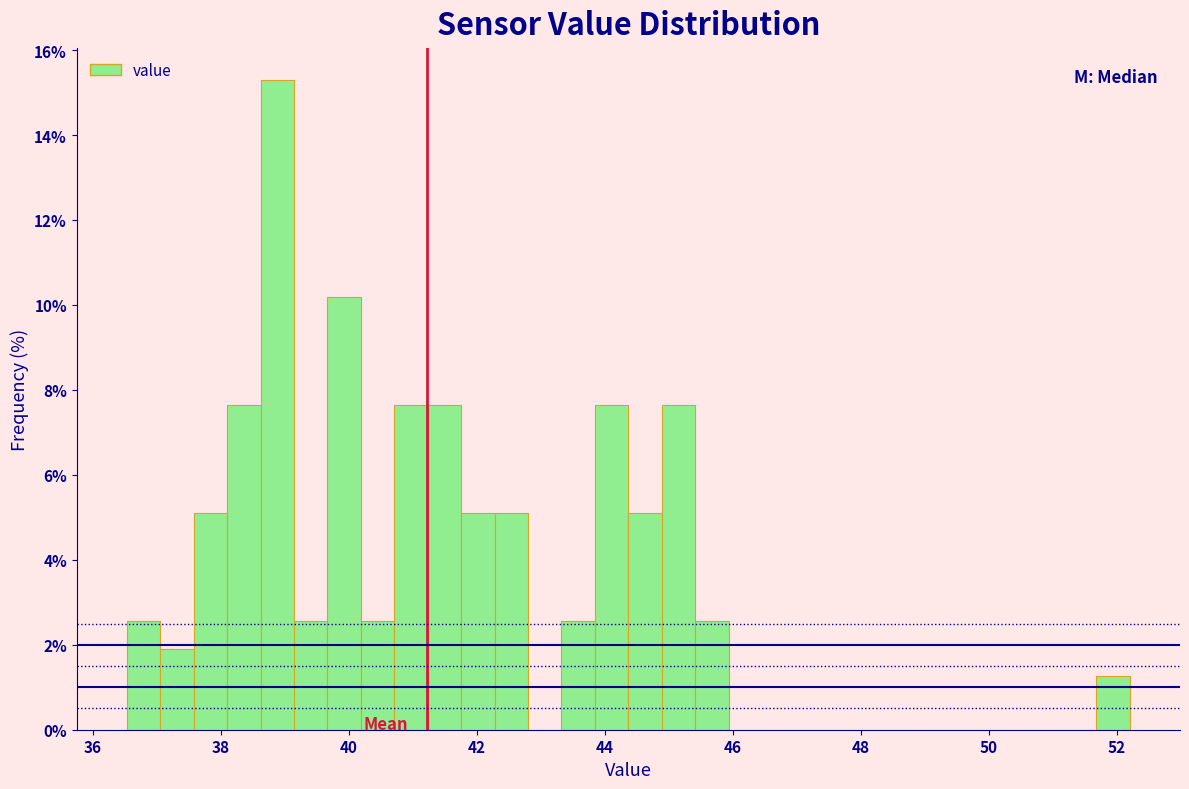

Read against the x-axis, roughly where is the centre of the tallest bar?

38.8